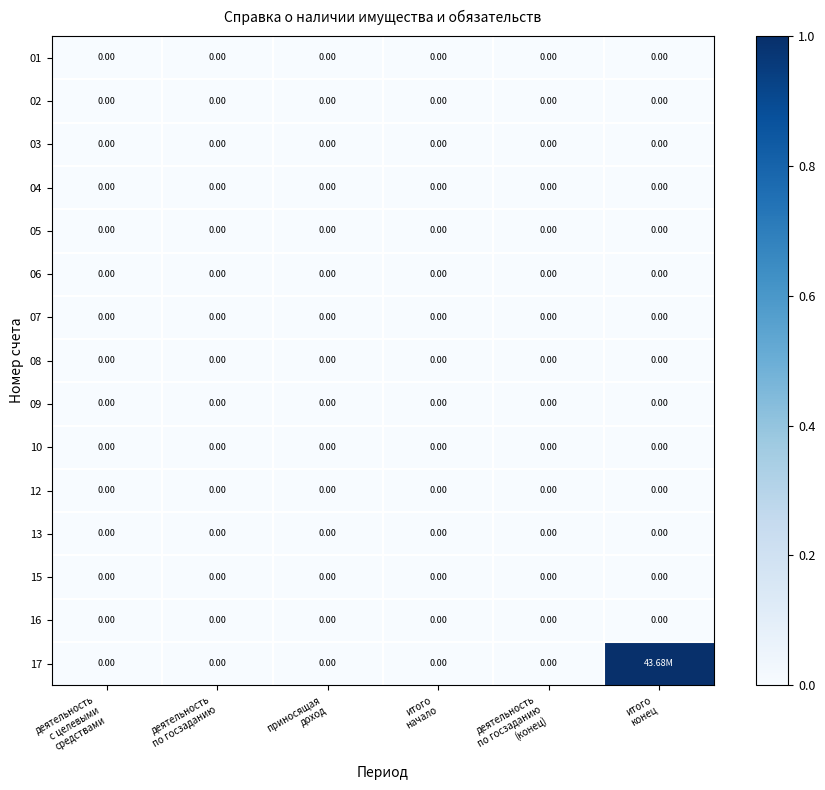

True or false: 09 has a value of 0.0 at деятельность по госзаданию.

True